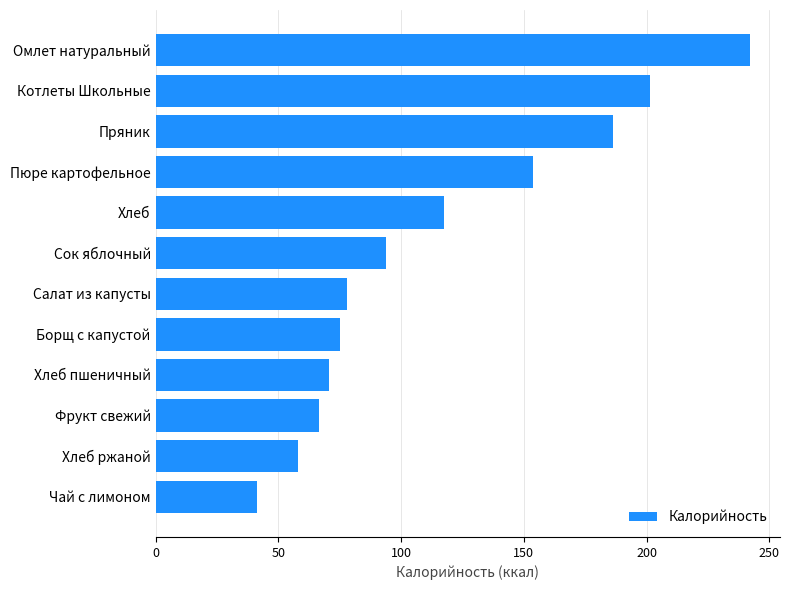

True or false: the data shows 74.9 at Борщ с капустой.

True